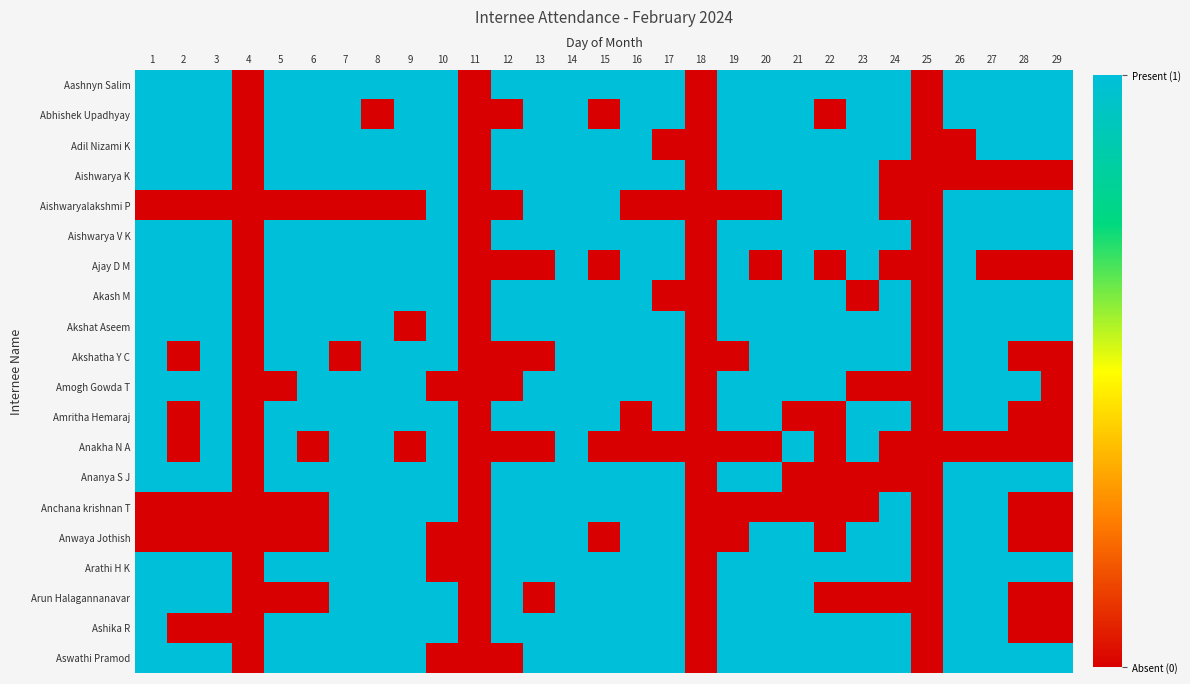

Reading left to right, what are all the values shown in this chart?

Aashnyn Salim: 1=1	2=1	3=1	4=0	5=1	6=1	7=1	8=1	9=1	10=1	11=0	12=1	13=1	14=1	15=1	16=1	17=1	18=0	19=1	20=1	21=1	22=1	23=1	24=1	25=0	26=1	27=1	28=1	29=1
Abhishek Upadhyay: 1=1	2=1	3=1	4=0	5=1	6=1	7=1	8=0	9=1	10=1	11=0	12=0	13=1	14=1	15=0	16=1	17=1	18=0	19=1	20=1	21=1	22=0	23=1	24=1	25=0	26=1	27=1	28=1	29=1
Adil Nizami K: 1=1	2=1	3=1	4=0	5=1	6=1	7=1	8=1	9=1	10=1	11=0	12=1	13=1	14=1	15=1	16=1	17=0	18=0	19=1	20=1	21=1	22=1	23=1	24=1	25=0	26=0	27=1	28=1	29=1
Aishwarya K: 1=1	2=1	3=1	4=0	5=1	6=1	7=1	8=1	9=1	10=1	11=0	12=1	13=1	14=1	15=1	16=1	17=1	18=0	19=1	20=1	21=1	22=1	23=1	24=0	25=0	26=0	27=0	28=0	29=0
Aishwaryalakshmi P: 1=0	2=0	3=0	4=0	5=0	6=0	7=0	8=0	9=0	10=1	11=0	12=0	13=1	14=1	15=1	16=0	17=0	18=0	19=0	20=0	21=1	22=1	23=1	24=0	25=0	26=1	27=1	28=1	29=1
Aishwarya V K: 1=1	2=1	3=1	4=0	5=1	6=1	7=1	8=1	9=1	10=1	11=0	12=1	13=1	14=1	15=1	16=1	17=1	18=0	19=1	20=1	21=1	22=1	23=1	24=1	25=0	26=1	27=1	28=1	29=1
Ajay D M: 1=1	2=1	3=1	4=0	5=1	6=1	7=1	8=1	9=1	10=1	11=0	12=0	13=0	14=1	15=0	16=1	17=1	18=0	19=1	20=0	21=1	22=0	23=1	24=0	25=0	26=1	27=0	28=0	29=0
Akash M: 1=1	2=1	3=1	4=0	5=1	6=1	7=1	8=1	9=1	10=1	11=0	12=1	13=1	14=1	15=1	16=1	17=0	18=0	19=1	20=1	21=1	22=1	23=0	24=1	25=0	26=1	27=1	28=1	29=1
Akshat Aseem: 1=1	2=1	3=1	4=0	5=1	6=1	7=1	8=1	9=0	10=1	11=0	12=1	13=1	14=1	15=1	16=1	17=1	18=0	19=1	20=1	21=1	22=1	23=1	24=1	25=0	26=1	27=1	28=1	29=1
Akshatha Y C: 1=1	2=0	3=1	4=0	5=1	6=1	7=0	8=1	9=1	10=1	11=0	12=0	13=0	14=1	15=1	16=1	17=1	18=0	19=0	20=1	21=1	22=1	23=1	24=1	25=0	26=1	27=1	28=0	29=0
Amogh Gowda T: 1=1	2=1	3=1	4=0	5=0	6=1	7=1	8=1	9=1	10=0	11=0	12=0	13=1	14=1	15=1	16=1	17=1	18=0	19=1	20=1	21=1	22=1	23=0	24=0	25=0	26=1	27=1	28=1	29=0
Amritha Hemaraj: 1=1	2=0	3=1	4=0	5=1	6=1	7=1	8=1	9=1	10=1	11=0	12=1	13=1	14=1	15=1	16=0	17=1	18=0	19=1	20=1	21=0	22=0	23=1	24=1	25=0	26=1	27=1	28=0	29=0
Anakha N A: 1=1	2=0	3=1	4=0	5=1	6=0	7=1	8=1	9=0	10=1	11=0	12=0	13=0	14=1	15=0	16=0	17=0	18=0	19=0	20=0	21=1	22=0	23=1	24=0	25=0	26=0	27=0	28=0	29=0
Ananya S J: 1=1	2=1	3=1	4=0	5=1	6=1	7=1	8=1	9=1	10=1	11=0	12=1	13=1	14=1	15=1	16=1	17=1	18=0	19=1	20=1	21=0	22=0	23=0	24=0	25=0	26=1	27=1	28=1	29=1
Anchana krishnan T: 1=0	2=0	3=0	4=0	5=0	6=0	7=1	8=1	9=1	10=1	11=0	12=1	13=1	14=1	15=1	16=1	17=1	18=0	19=0	20=0	21=0	22=0	23=0	24=1	25=0	26=1	27=1	28=0	29=0
Anwaya Jothish: 1=0	2=0	3=0	4=0	5=0	6=0	7=1	8=1	9=1	10=0	11=0	12=1	13=1	14=1	15=0	16=1	17=1	18=0	19=0	20=1	21=1	22=0	23=1	24=1	25=0	26=1	27=1	28=0	29=0
Arathi H K: 1=1	2=1	3=1	4=0	5=1	6=1	7=1	8=1	9=1	10=0	11=0	12=1	13=1	14=1	15=1	16=1	17=1	18=0	19=1	20=1	21=1	22=1	23=1	24=1	25=0	26=1	27=1	28=1	29=1
Arun Halagannanavar: 1=1	2=1	3=1	4=0	5=0	6=0	7=1	8=1	9=1	10=1	11=0	12=1	13=0	14=1	15=1	16=1	17=1	18=0	19=1	20=1	21=1	22=0	23=0	24=0	25=0	26=1	27=1	28=0	29=0
Ashika R: 1=1	2=0	3=0	4=0	5=1	6=1	7=1	8=1	9=1	10=1	11=0	12=1	13=1	14=1	15=1	16=1	17=1	18=0	19=1	20=1	21=1	22=1	23=1	24=1	25=0	26=1	27=1	28=0	29=0
Aswathi Pramod: 1=1	2=1	3=1	4=0	5=1	6=1	7=1	8=1	9=1	10=0	11=0	12=0	13=1	14=1	15=1	16=1	17=1	18=0	19=1	20=1	21=1	22=1	23=1	24=1	25=0	26=1	27=1	28=1	29=1